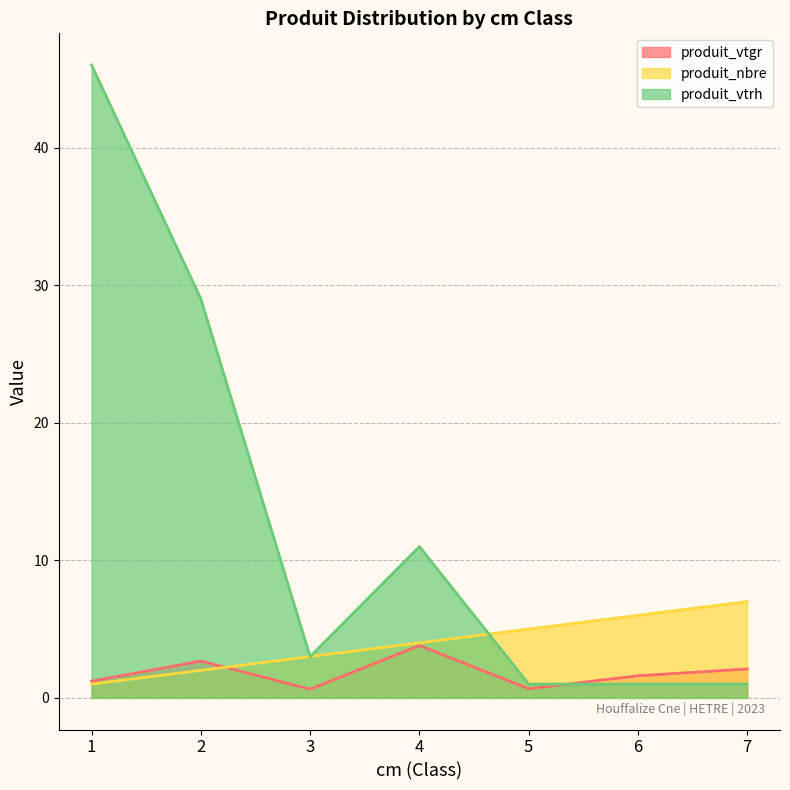

How many data points in produit_vtgr are less than 1?

2